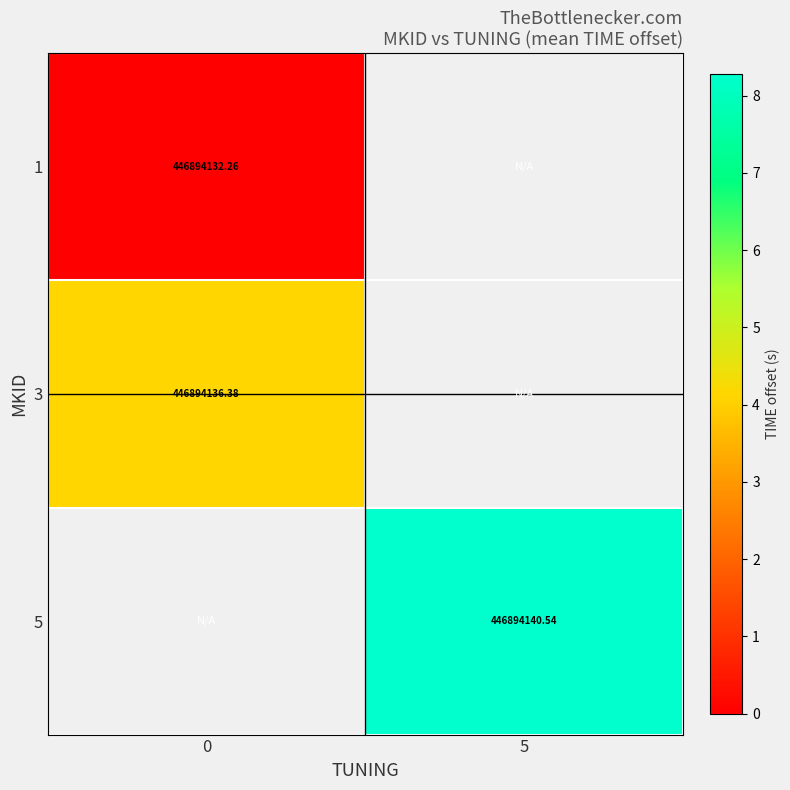

Between 0 and 5, which is larger?

5